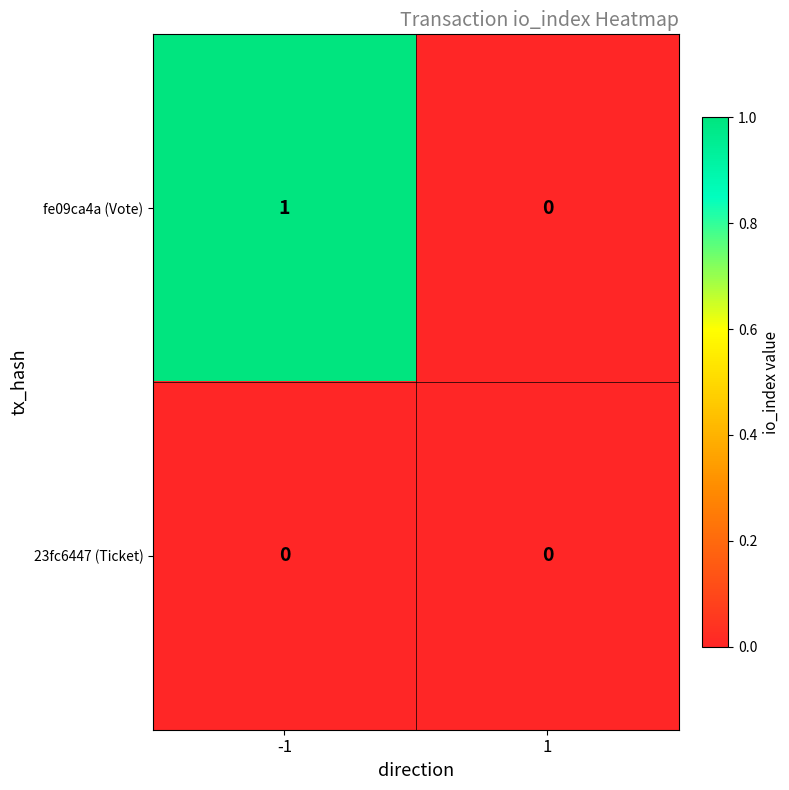

Reading left to right, extract all data points from this chart.

fe09ca4a (Vote): 1	0
23fc6447 (Ticket): 0	0